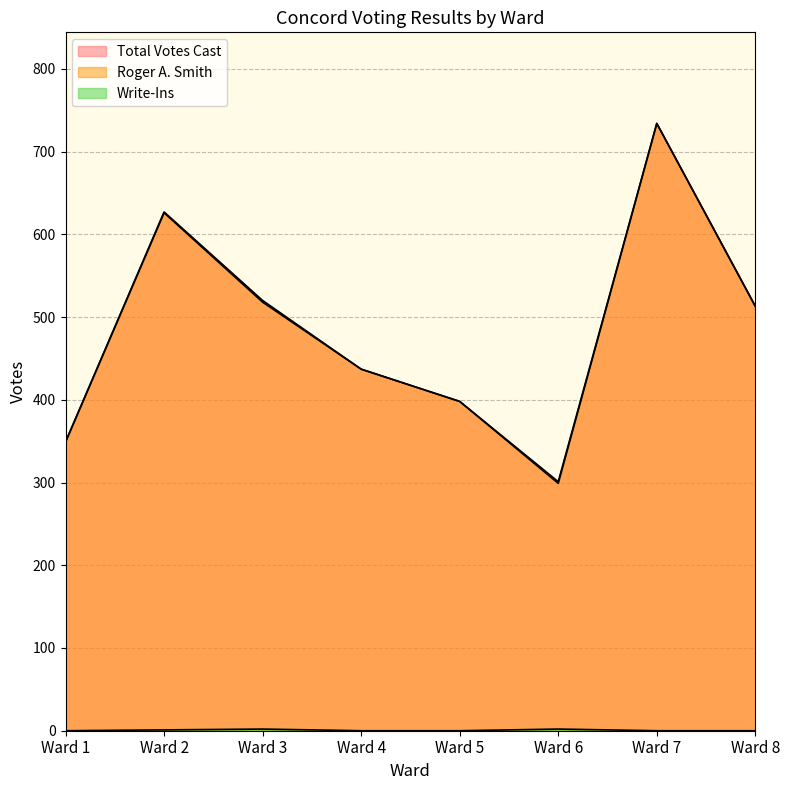

True or false: Total Votes Cast has more than 1 interior local peaks.

True